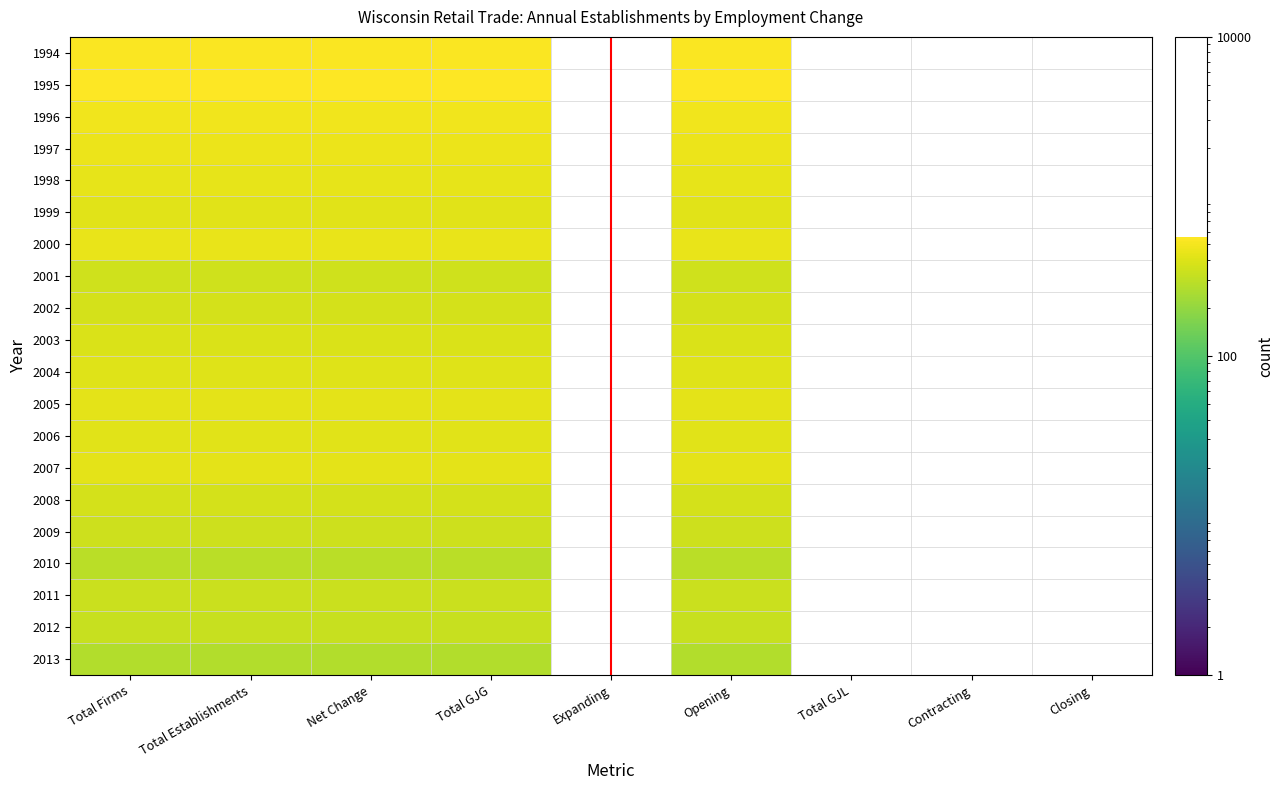

How many distinct data groups are displayed?

20